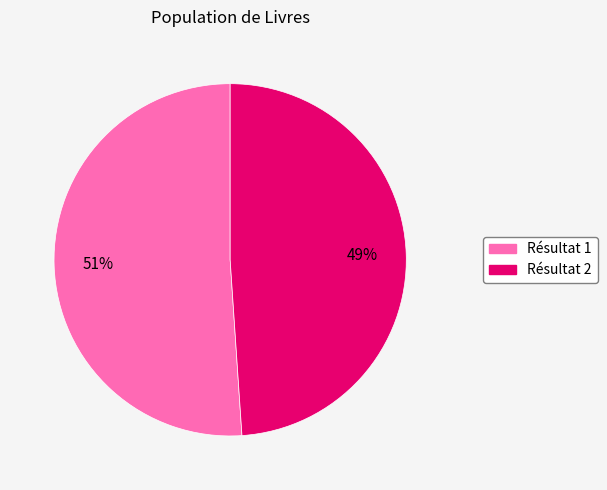

To the nearest percent, what is the average slice percentage?

50%